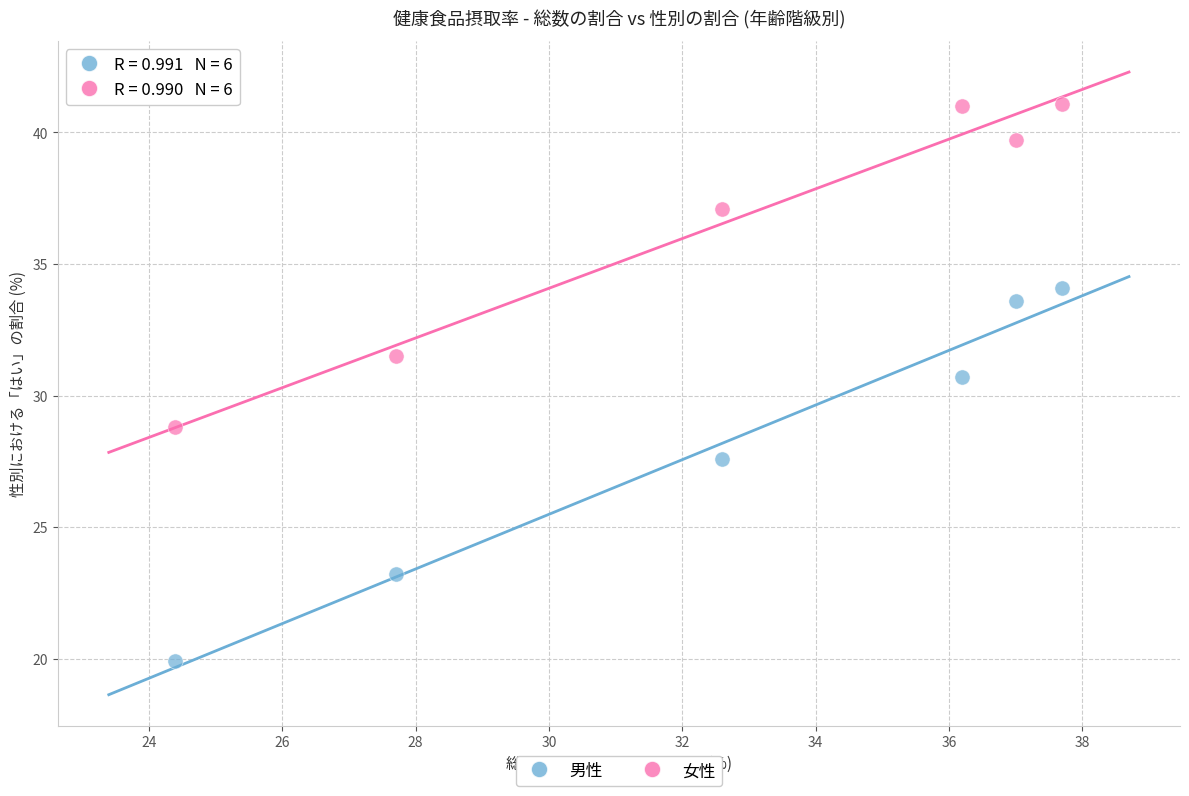

Which series has the largest Y range (max minus min)?

男性